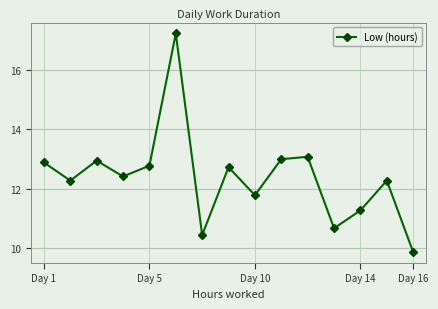

How many series are shown in this chart?

1